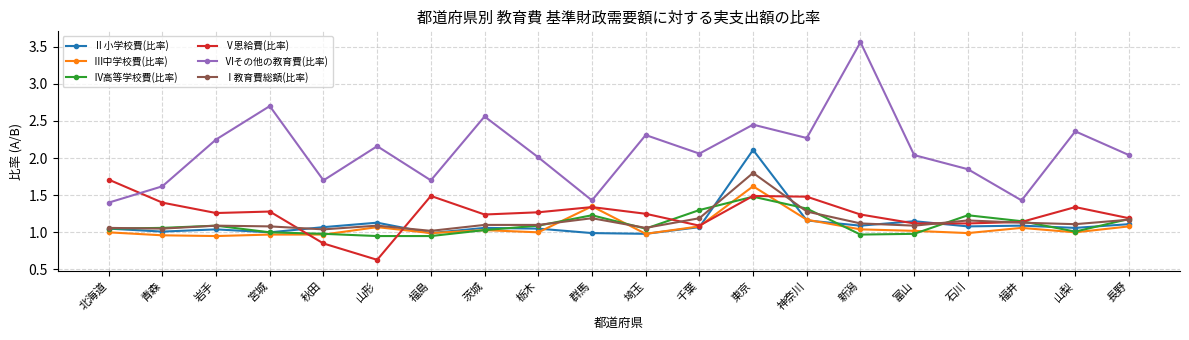

Which series has the largest range (max minus min)?

Ⅵその他の教育費(比率)